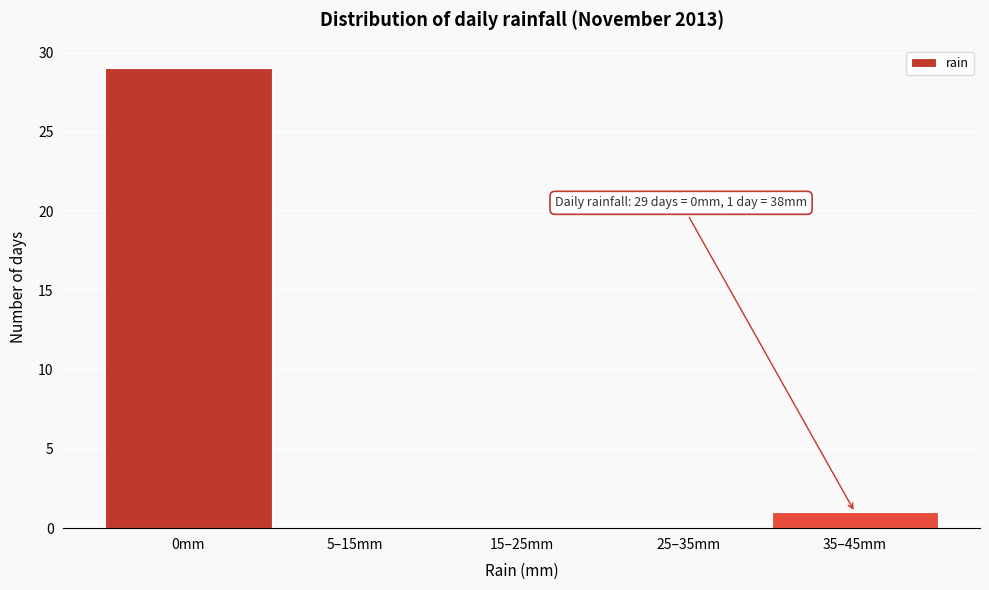

Reading left to right, transcribe all the data shown in this chart.

0mm=29	5–15mm=0	15–25mm=0	25–35mm=0	35–45mm=1